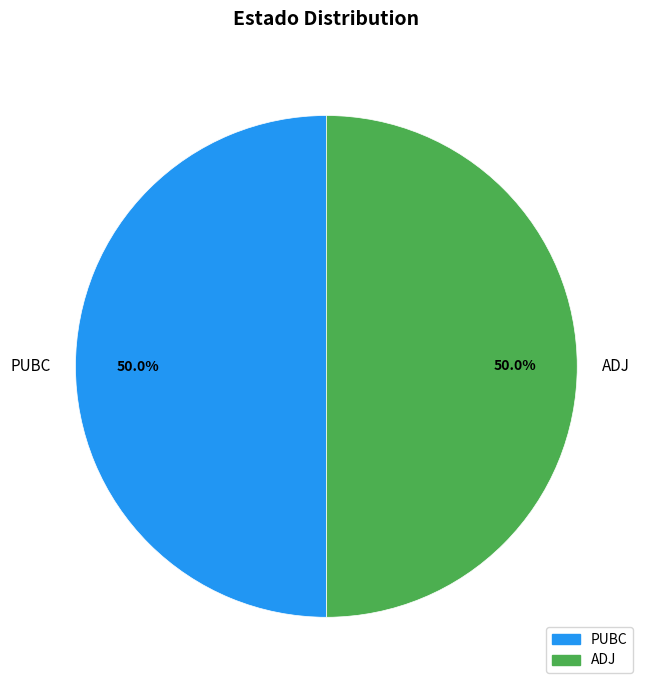

How many segments does this pie chart have?

2